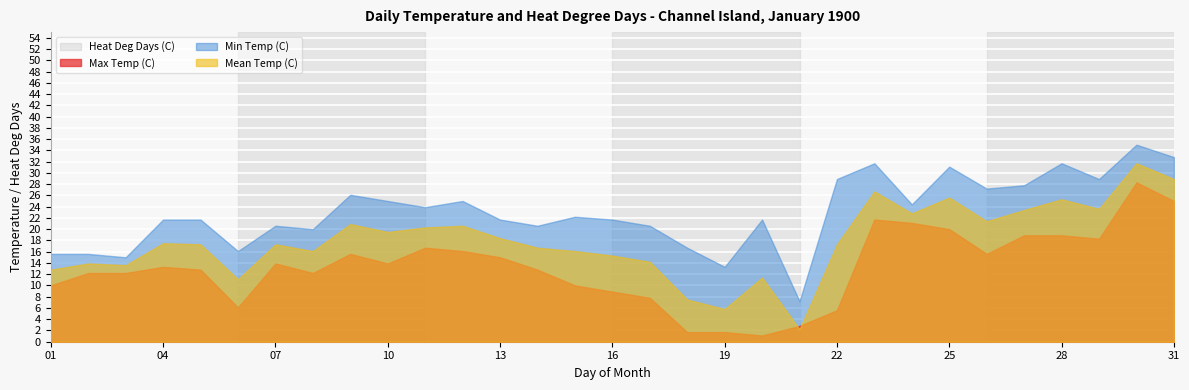

In Mean Temp (C), how many points are higher than both neighbors (excluding endpoints)?

9